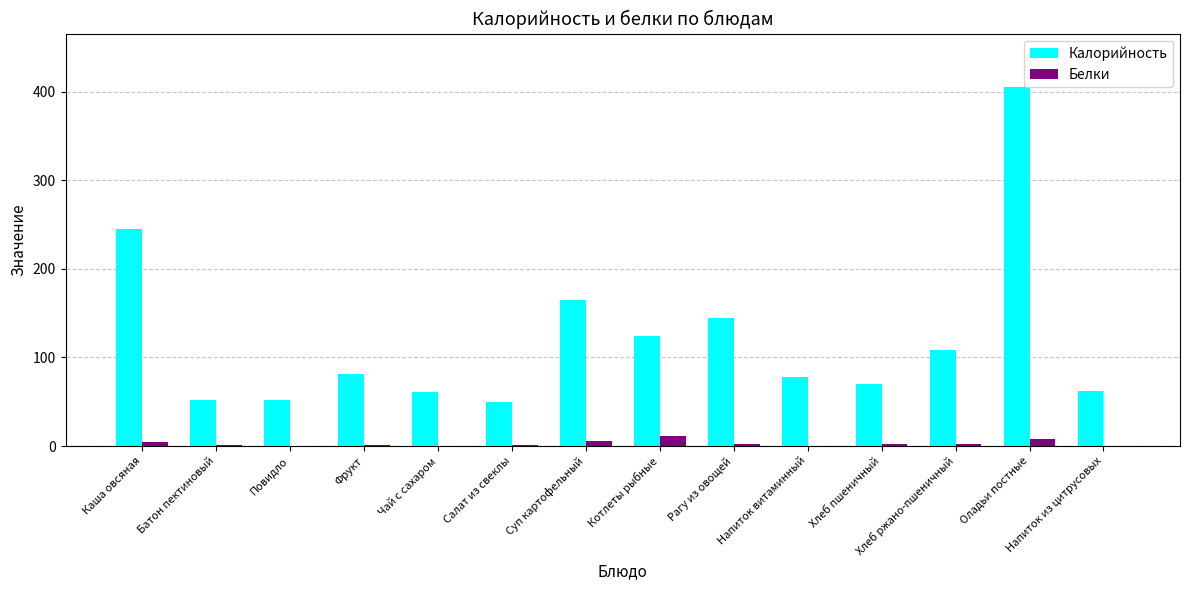

What is the difference between the Белки values at Чай с сахаром and Напиток из цитрусовых?

0.1